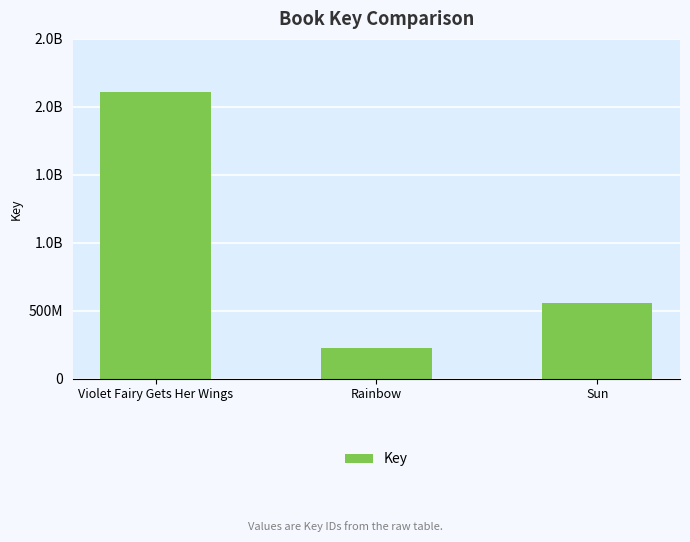

Are the bars horizontal?

No